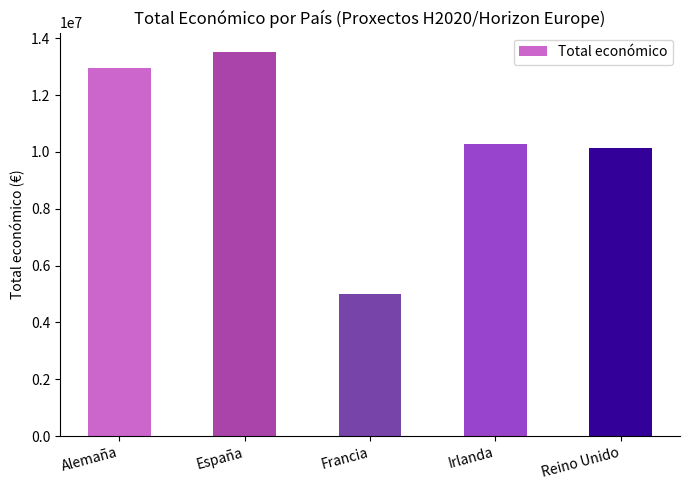

How many data points are less than 10294755?

2